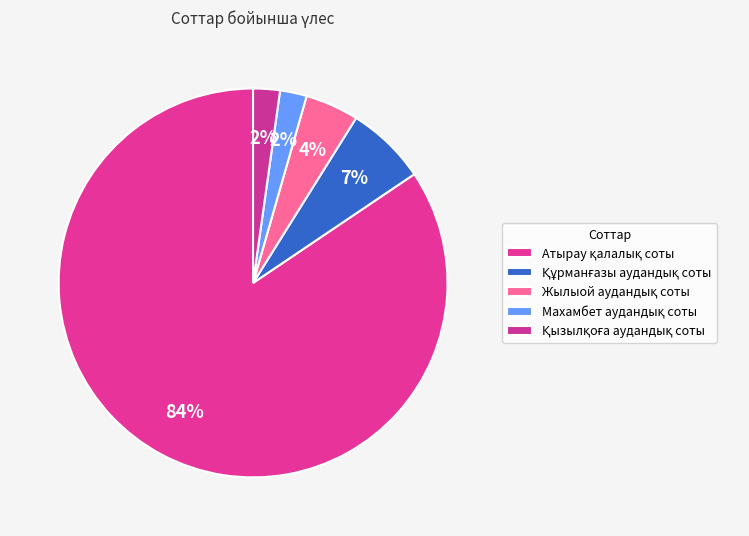

How many segments does this pie chart have?

5